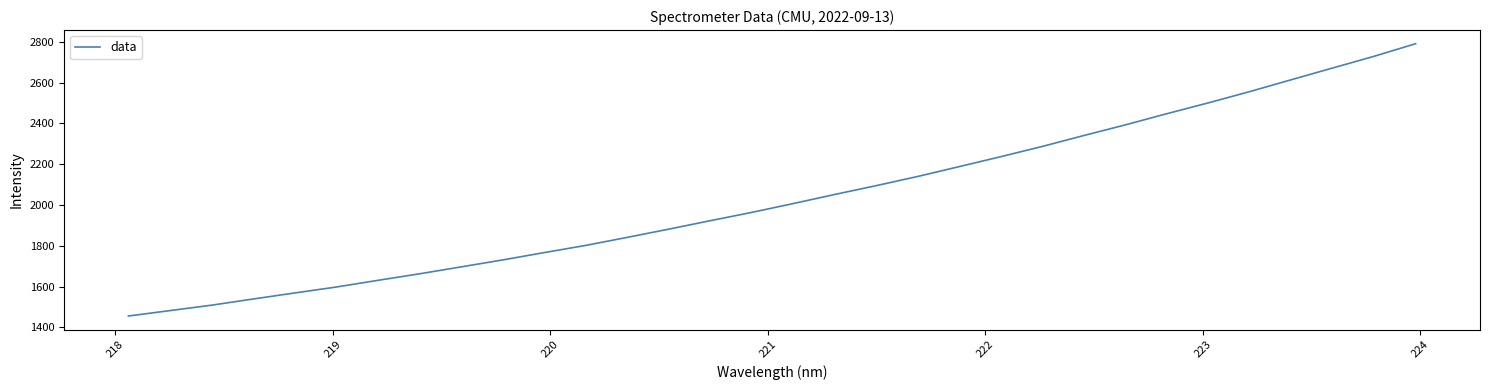

Is this an area chart (filled region under the line)?

No